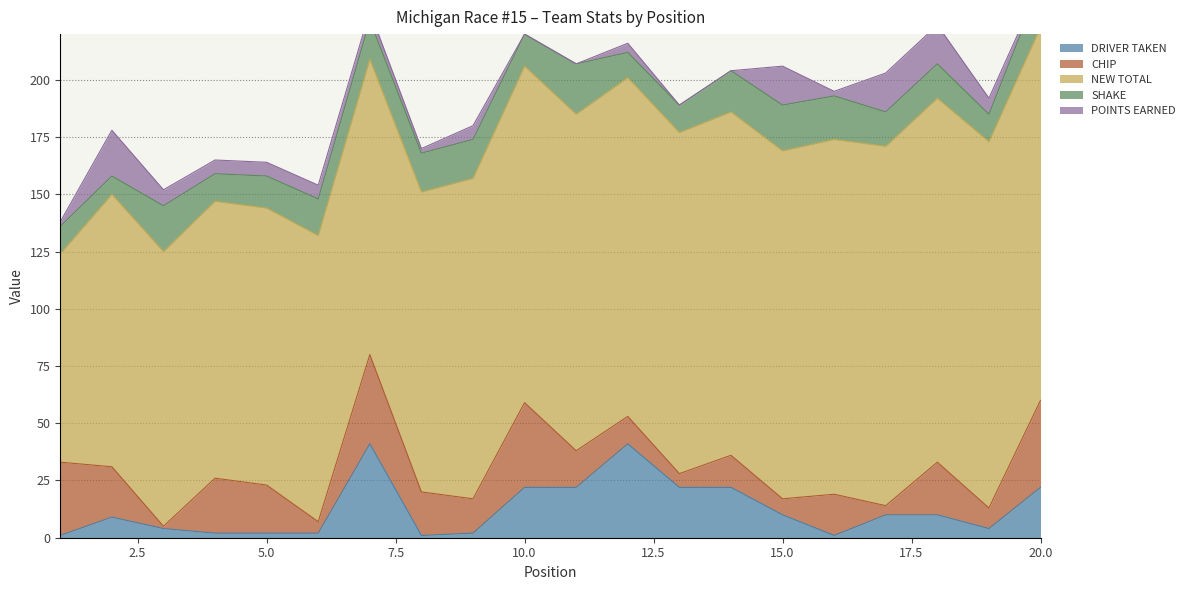

What is the sum of the NEW TOTAL values at 8 and 9?

271